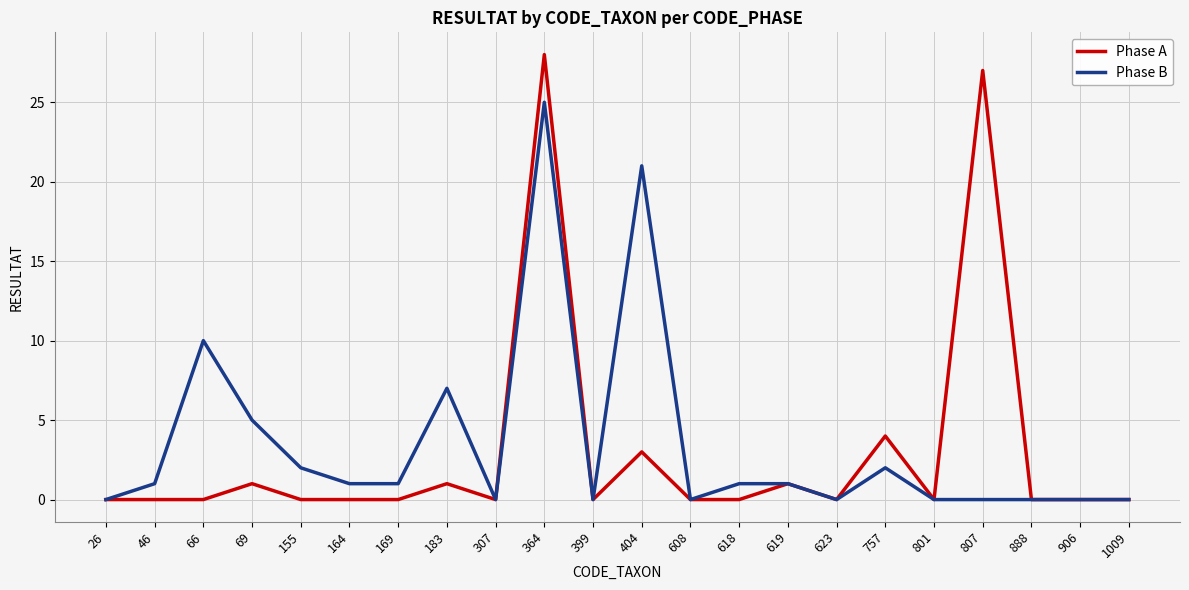

Rank the series by their maximum value, from lowest to highest.

Phase B, Phase A